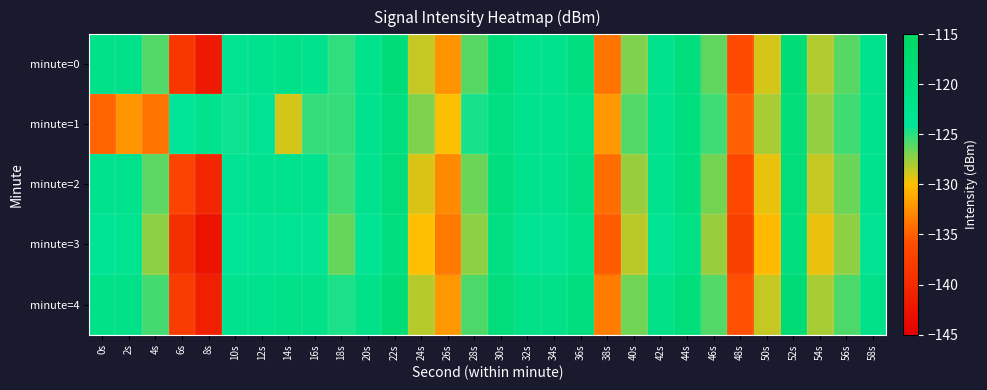

Reading left to right, extract all data points from this chart.

minute=0: 0s=-121.4	2s=-121.5	4s=-125.9	6s=-138.4	8s=-142.0	10s=-122.4	12s=-122.0	14s=-121.5	16s=-121.8	18s=-125.1	20s=-121.8	22s=-118.3	24s=-128.7	26s=-132.3	28s=-126.1	30s=-118.9	32s=-121.6	34s=-121.6	36s=-119.7	38s=-133.9	40s=-127.1	42s=-121.6	44s=-119.2	46s=-126.4	48s=-136.1	50s=-129.0	52s=-118.1	54s=-128.2	56s=-126.1	58s=-121.7
minute=1: 0s=-134.7	2s=-132.2	4s=-133.9	6s=-124.0	8s=-121.6	10s=-124.3	12s=-122.8	14s=-129.0	16s=-125.3	18s=-125.2	20s=-122.0	22s=-119.5	24s=-127.0	26s=-130.0	28s=-124.5	30s=-120.0	32s=-122.0	34s=-121.8	36s=-120.5	38s=-132.0	40s=-126.0	42s=-121.8	44s=-119.5	46s=-125.5	48s=-135.0	50s=-128.0	52s=-118.5	54s=-127.5	56s=-125.5	58s=-121.9
minute=2: 0s=-122.1	2s=-121.7	4s=-126.2	6s=-137.0	8s=-140.5	10s=-122.8	12s=-122.2	14s=-121.7	16s=-122.1	18s=-125.5	20s=-122.1	22s=-118.7	24s=-129.1	26s=-132.8	28s=-126.5	30s=-119.3	32s=-122.0	34s=-122.1	36s=-120.2	38s=-134.3	40s=-127.6	42s=-122.1	44s=-119.7	46s=-126.8	48s=-136.6	50s=-129.5	52s=-118.6	54s=-128.7	56s=-126.6	58s=-122.2
minute=3: 0s=-123.5	2s=-122.3	4s=-127.4	6s=-139.2	8s=-142.8	10s=-123.7	12s=-123.3	14s=-122.8	16s=-123.2	18s=-126.4	20s=-123.1	22s=-119.6	24s=-130.0	26s=-133.7	28s=-127.4	30s=-120.2	32s=-122.9	34s=-123.0	36s=-121.1	38s=-135.2	40s=-128.4	42s=-122.9	44s=-120.5	46s=-127.6	48s=-137.5	50s=-130.3	52s=-119.4	54s=-129.5	56s=-127.4	58s=-123.0
minute=4: 0s=-121.0	2s=-121.2	4s=-125.6	6s=-137.8	8s=-141.3	10s=-122.0	12s=-121.6	14s=-121.1	16s=-121.5	18s=-124.7	20s=-121.4	22s=-117.9	24s=-128.3	26s=-132.0	28s=-125.8	30s=-118.6	32s=-121.2	34s=-121.3	36s=-119.4	38s=-133.5	40s=-126.7	42s=-121.2	44s=-118.9	46s=-126.0	48s=-135.8	50s=-128.7	52s=-117.8	54s=-127.9	56s=-125.8	58s=-121.4